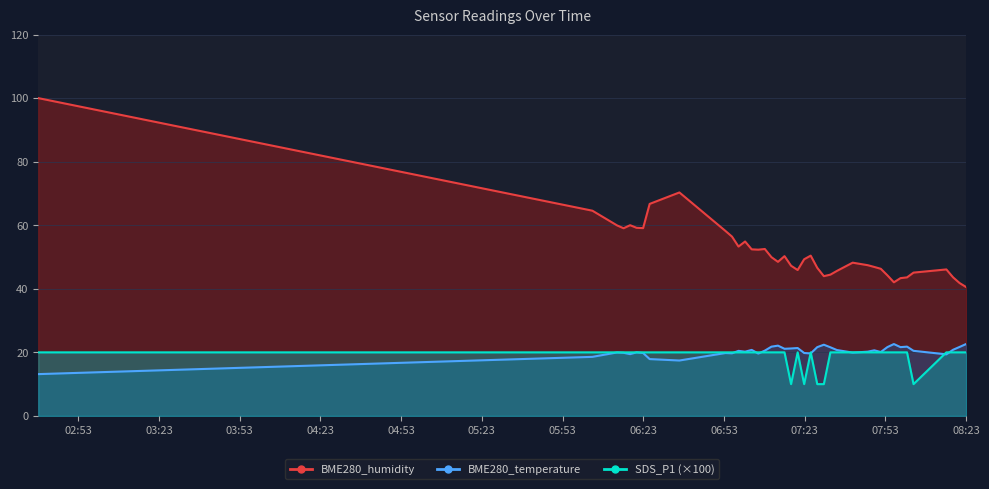

Rank the categories by BME280_temperature value from lowest to highest.

2024/04/02 02:38:08, 2024/04/02 06:36:26, 2024/04/02 06:25:23, 2024/04/02 06:04:06, 2024/04/02 08:15:39, 2024/04/02 06:18:07, 2024/04/02 07:05:45, 2024/04/02 07:25:14, 2024/04/02 06:55:59, 2024/04/02 06:22:57, 2024/04/02 06:53:34, 2024/04/02 07:22:48, 2024/04/02 06:15:41, 2024/04/02 07:40:50, 2024/04/02 06:13:15, 2024/04/02 06:20:32, 2024/04/02 07:51:17, 2024/04/02 07:00:51, 2024/04/02 07:46:27, 2024/04/02 06:58:24, 2024/04/02 08:03:27, 2024/04/02 07:08:11, 2024/04/02 07:48:52, 2024/04/02 07:34:58, 2024/04/02 07:03:18, 2024/04/02 08:18:09, 2024/04/02 07:15:30, 2024/04/02 07:17:56, 2024/04/02 07:20:23, 2024/04/02 07:32:33, 2024/04/02 07:27:40, 2024/04/02 07:58:36, 2024/04/02 07:53:44, 2024/04/02 08:20:34, 2024/04/02 07:10:39, 2024/04/02 08:01:02, 2024/04/02 07:13:04, 2024/04/02 07:30:07, 2024/04/02 07:56:09, 2024/04/02 08:23:00